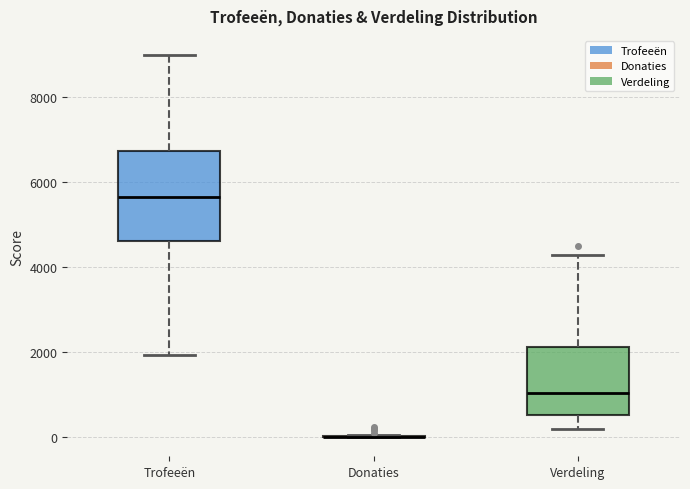

Reading left to right, transcribe this box plot: for each box, give where its median line is, the range the box spans, and where its two whiskers end, as read against the y-axis. The values are not printed on the chart, so give them approximately, as read against the axis.

Trofeeën: median 5600, box 4600 to 6800, whiskers 2000 to 9000
Donaties: box collapsed to a line at 0, whiskers 0 to 0
Verdeling: median 1000, box 600 to 2200, whiskers 200 to 4400